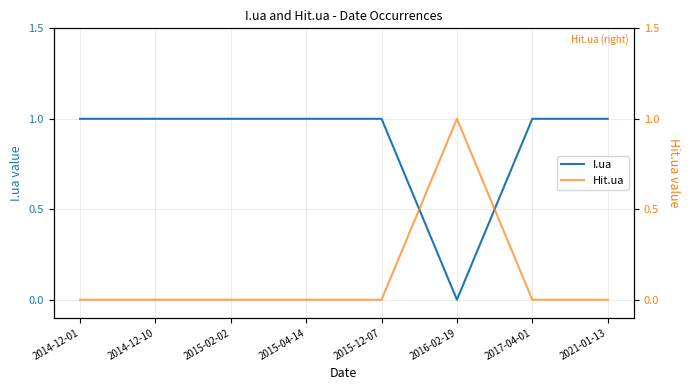

Reading left to right, list all the values displayed in this chart.

I.ua: 1	1	1	1	1	0	1	1
Hit.ua: 0	0	0	0	0	1	0	0